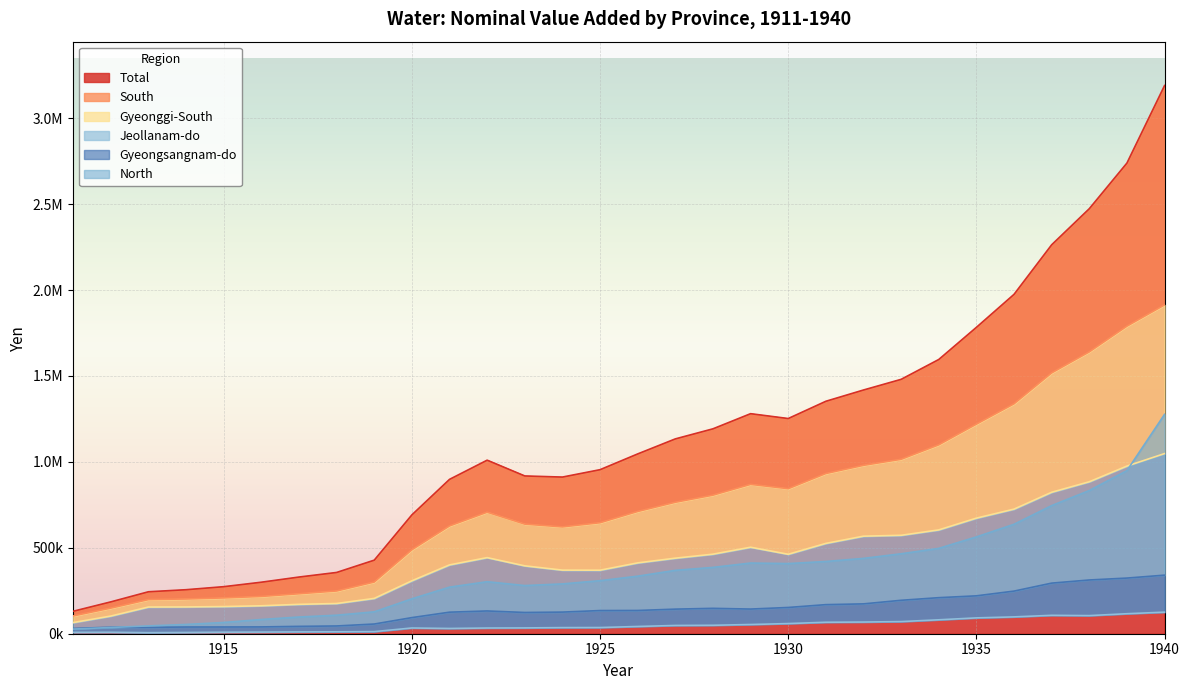

Which series has the largest range (max minus min)?

Total